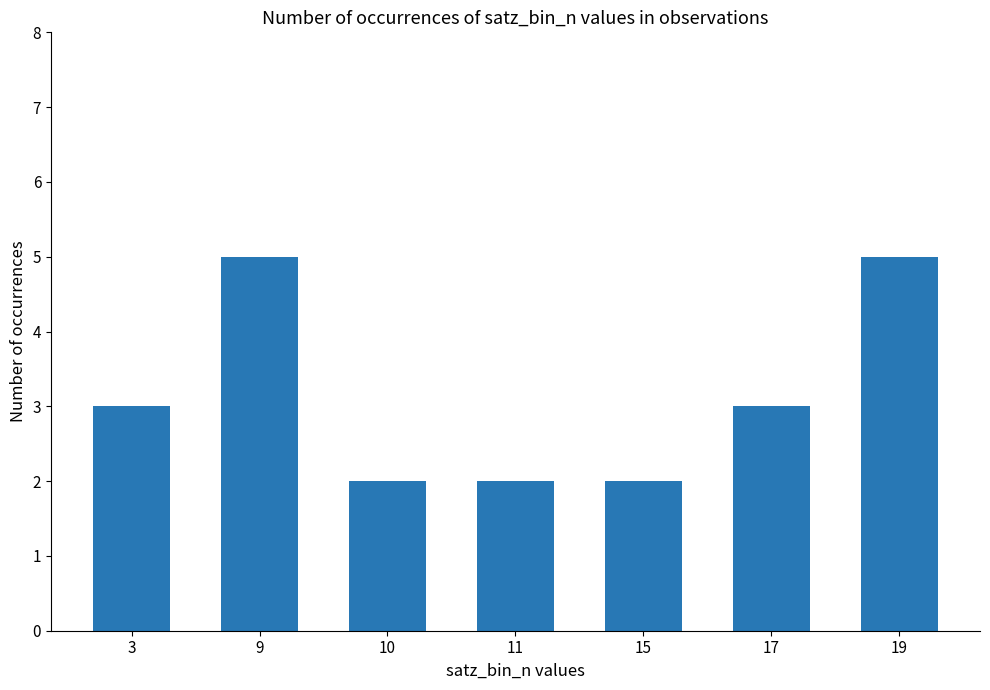

What is the greatest value displayed?

5